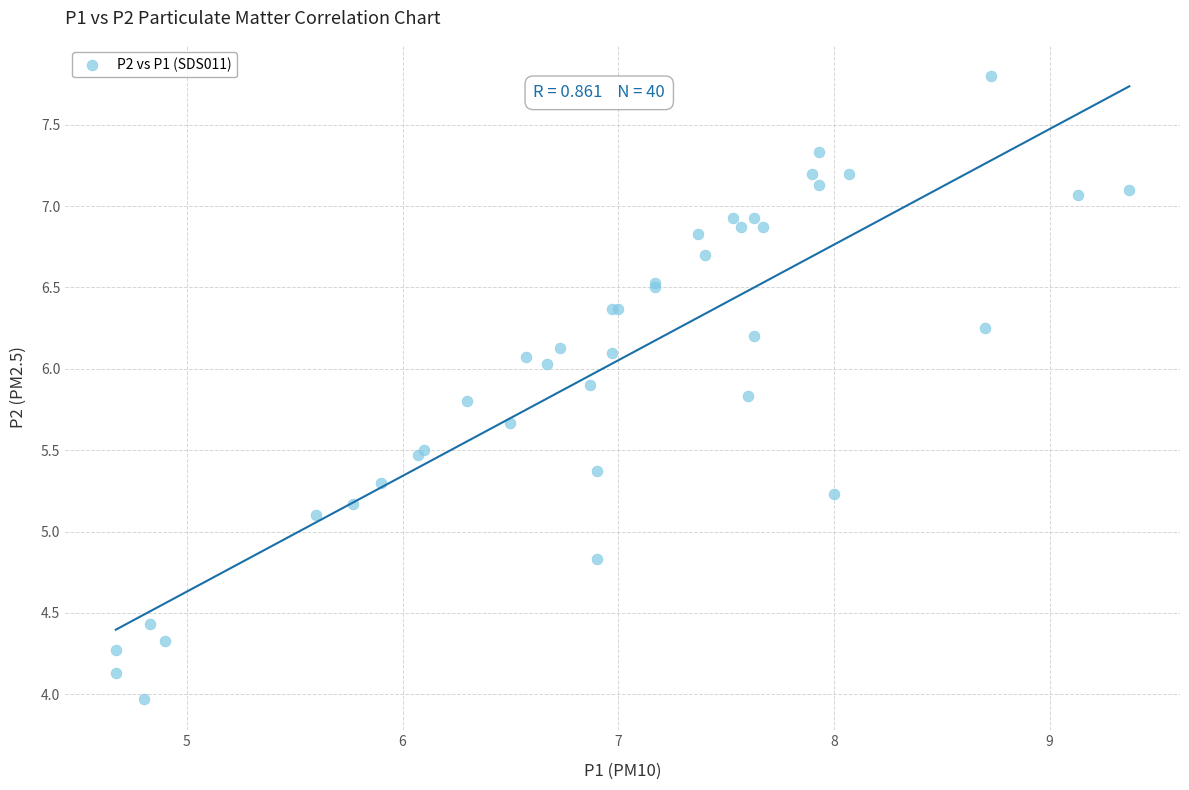

What Y value in the scatter plot is closest to 5?

5.1